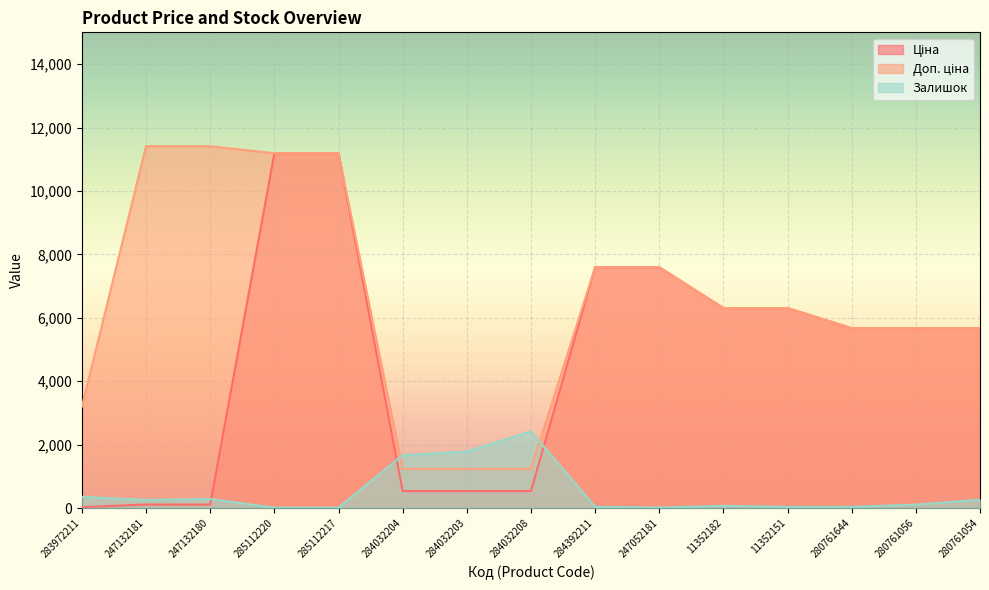

What is the average value of the Ціна series?

4605.7